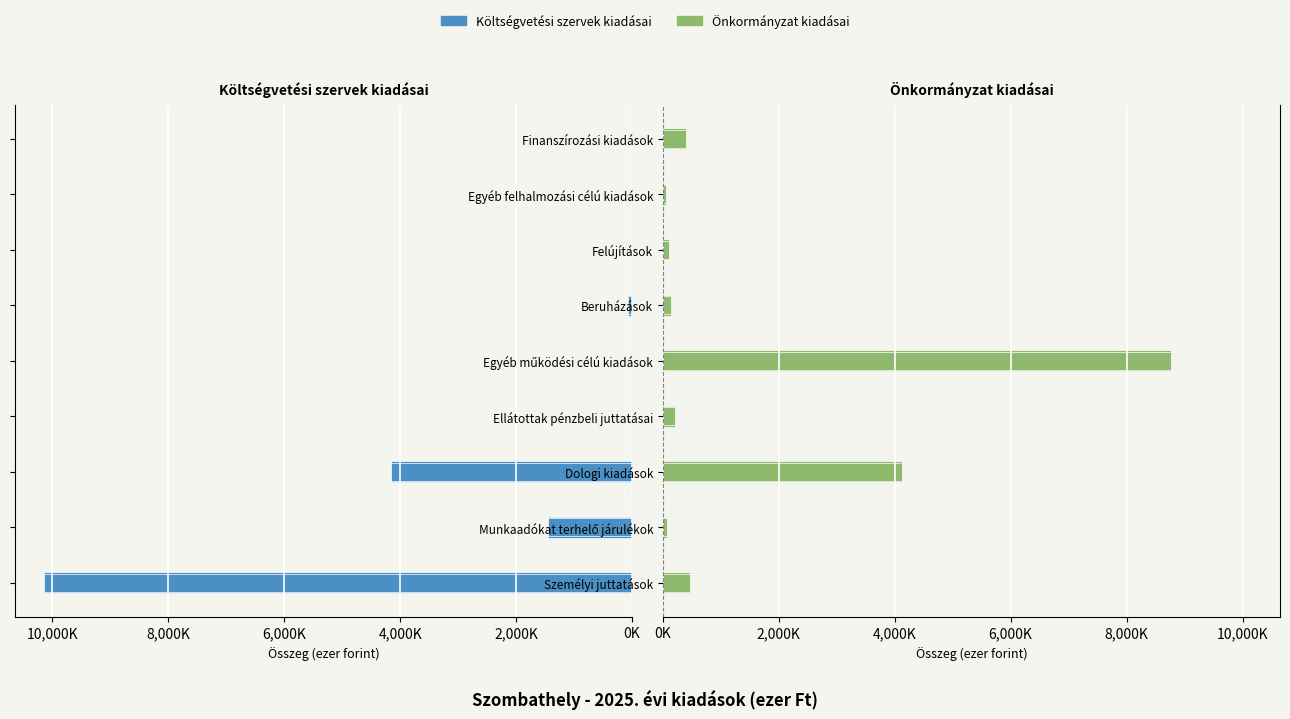

How many bars are there in each group?

2